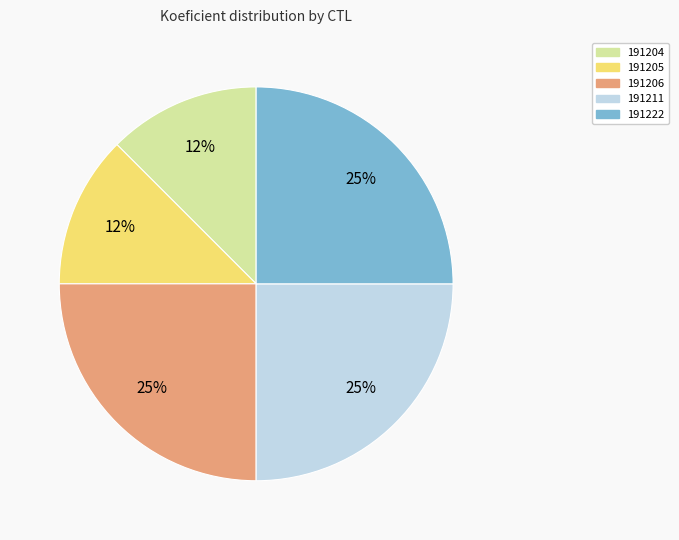

True or false: 191222 accounts for 25% of the total.

True